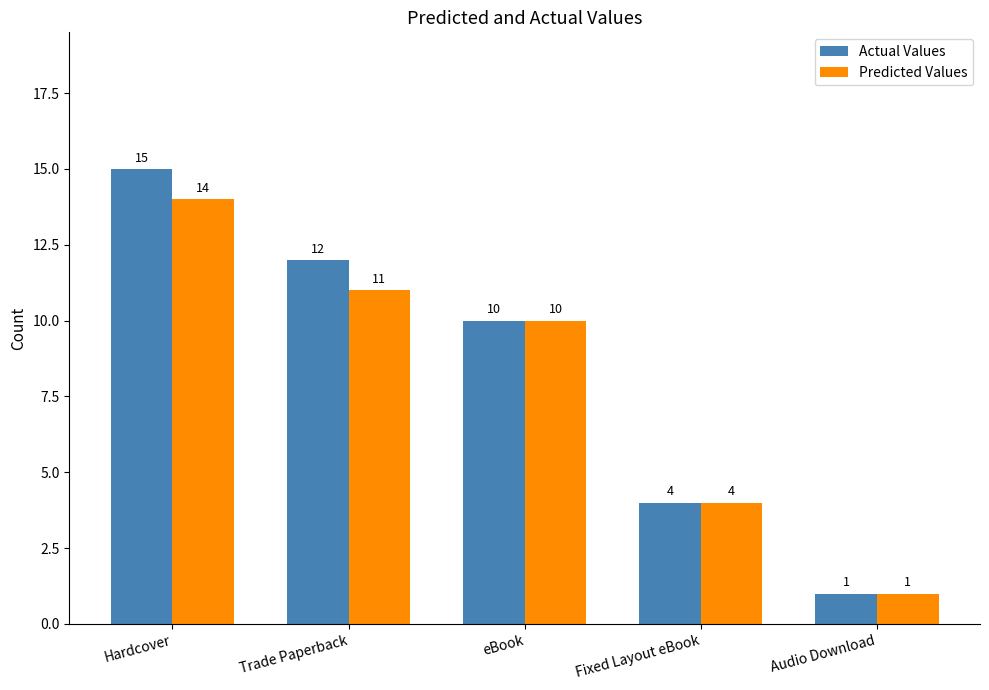

Reading right to left, transcribe all the data shown in this chart.

Actual Values: Audio Download=1	Fixed Layout eBook=4	eBook=10	Trade Paperback=12	Hardcover=15
Predicted Values: Audio Download=1	Fixed Layout eBook=4	eBook=10	Trade Paperback=11	Hardcover=14